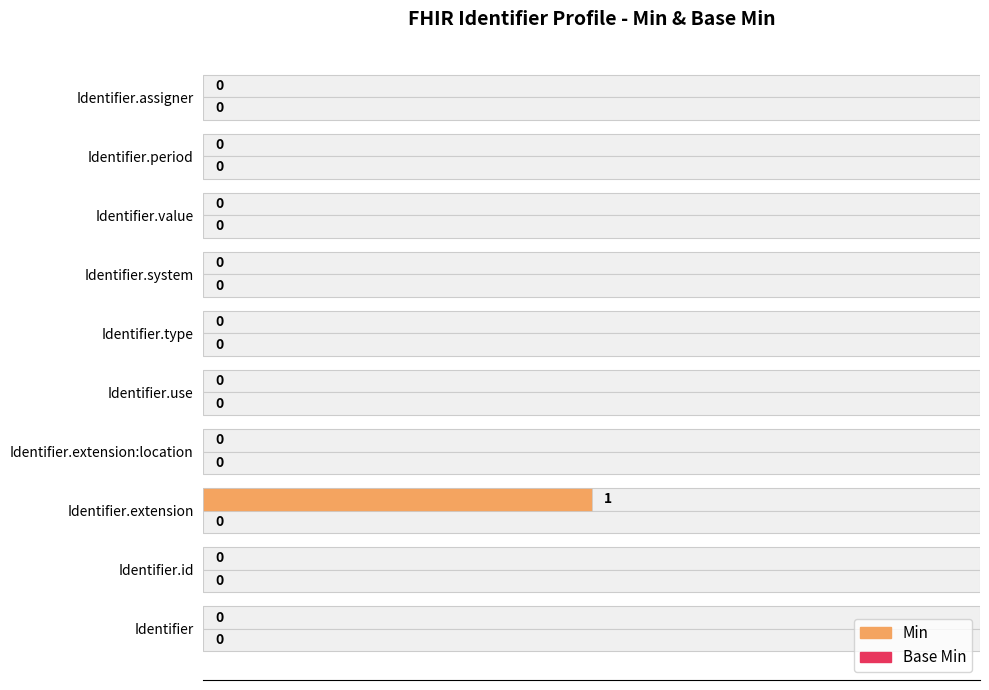

Rank the series at 2.00 from lowest to highest value.

Min, Base Min